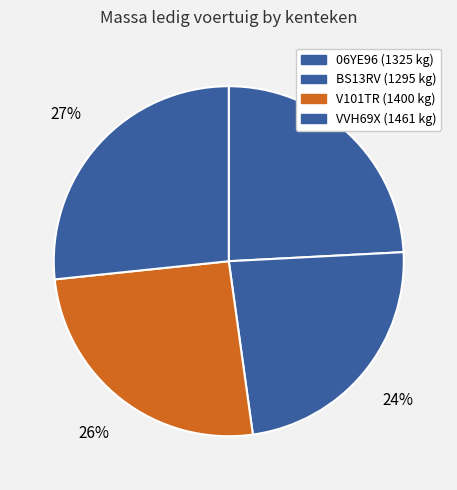

How many slices are in this pie chart?

4